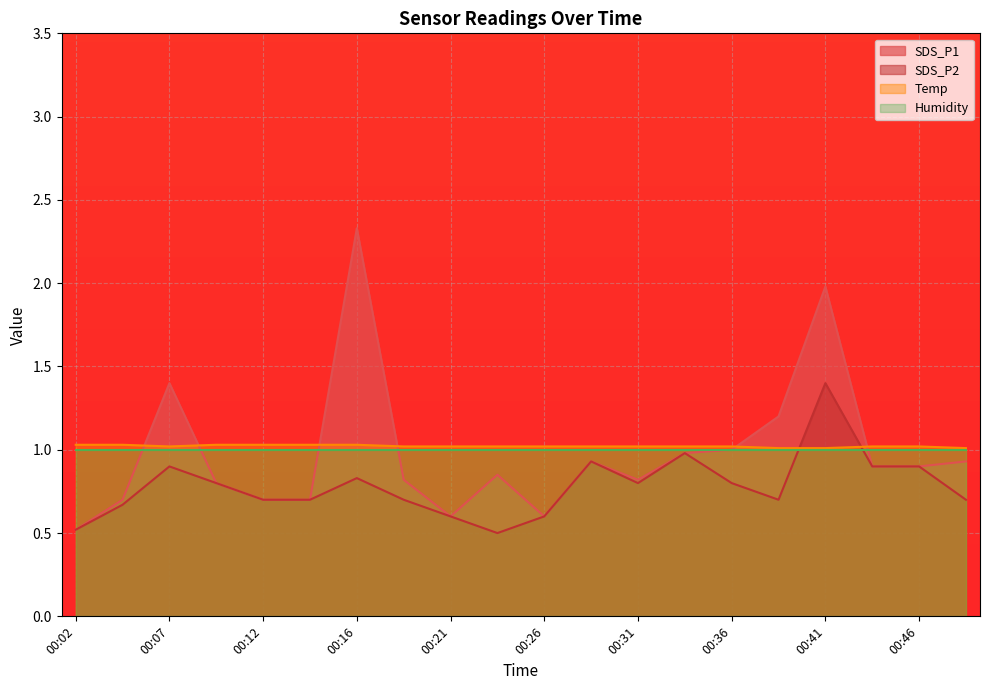

What is the approximate value of SDS_P1 at 00:21?

0.6